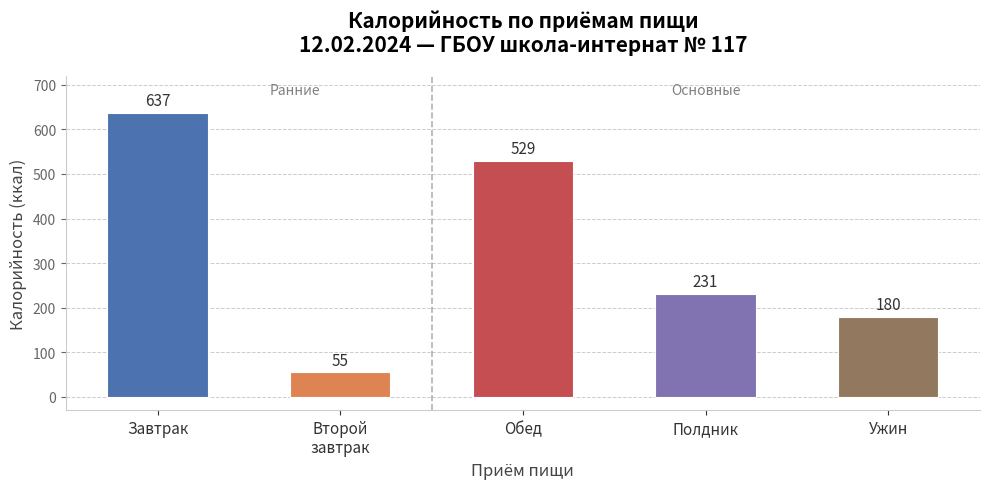

What is the average value?

326